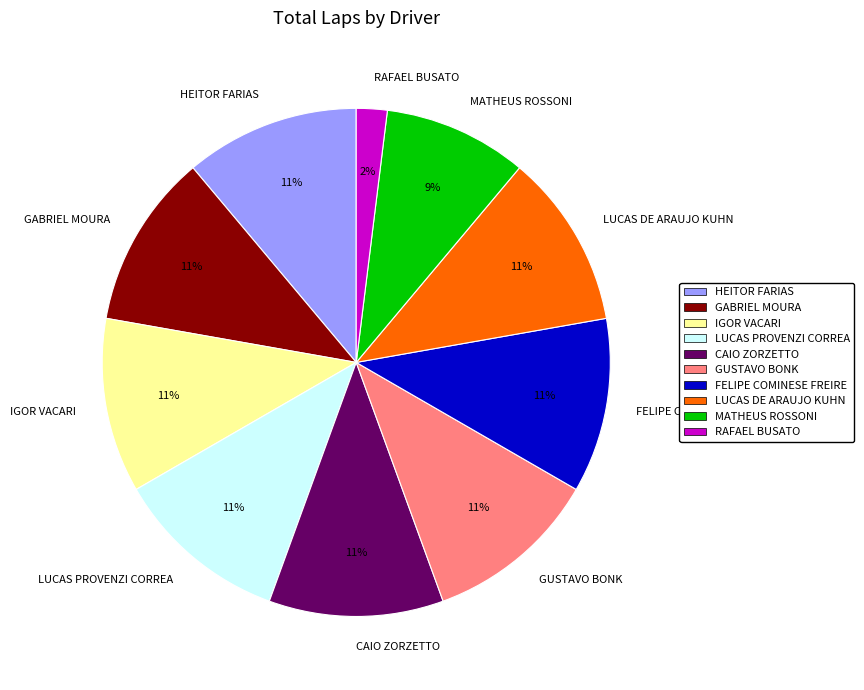

Is LUCAS DE ARAUJO KUHN the majority of the pie?

No